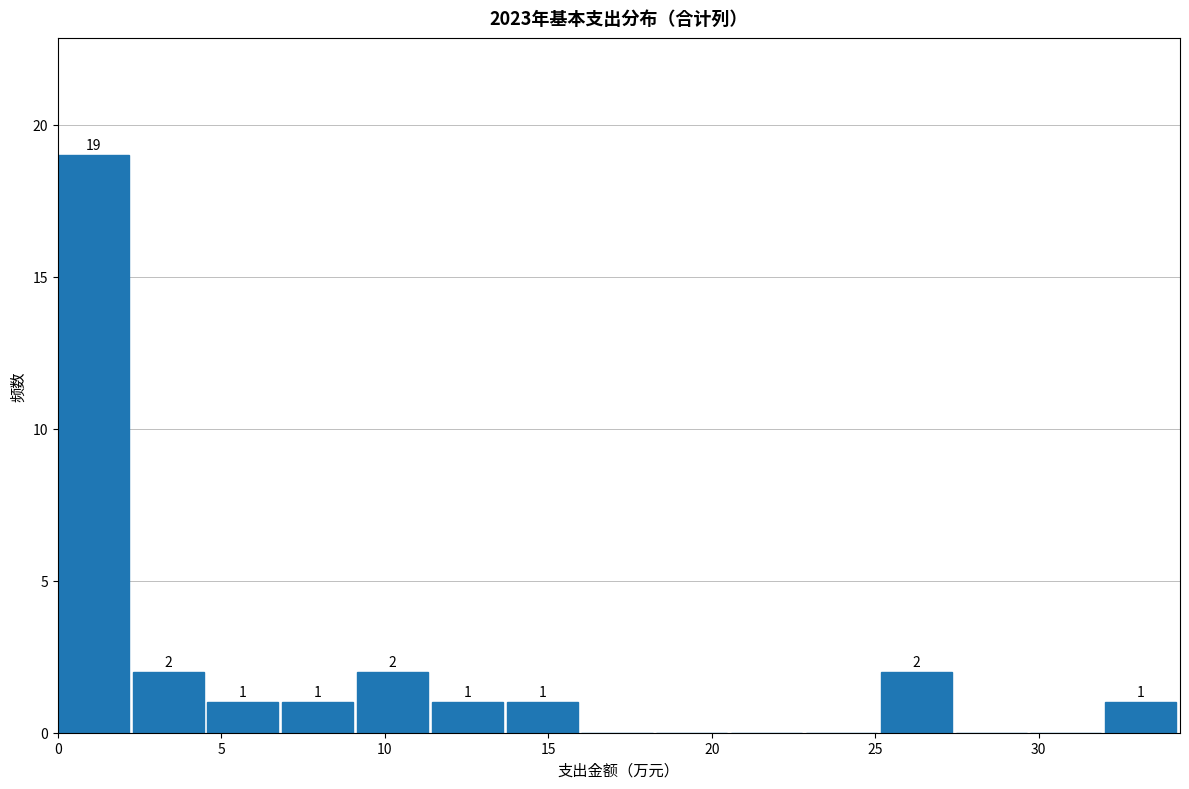

Which range on the x-axis has the tallest bar?

0.0 to 2.5